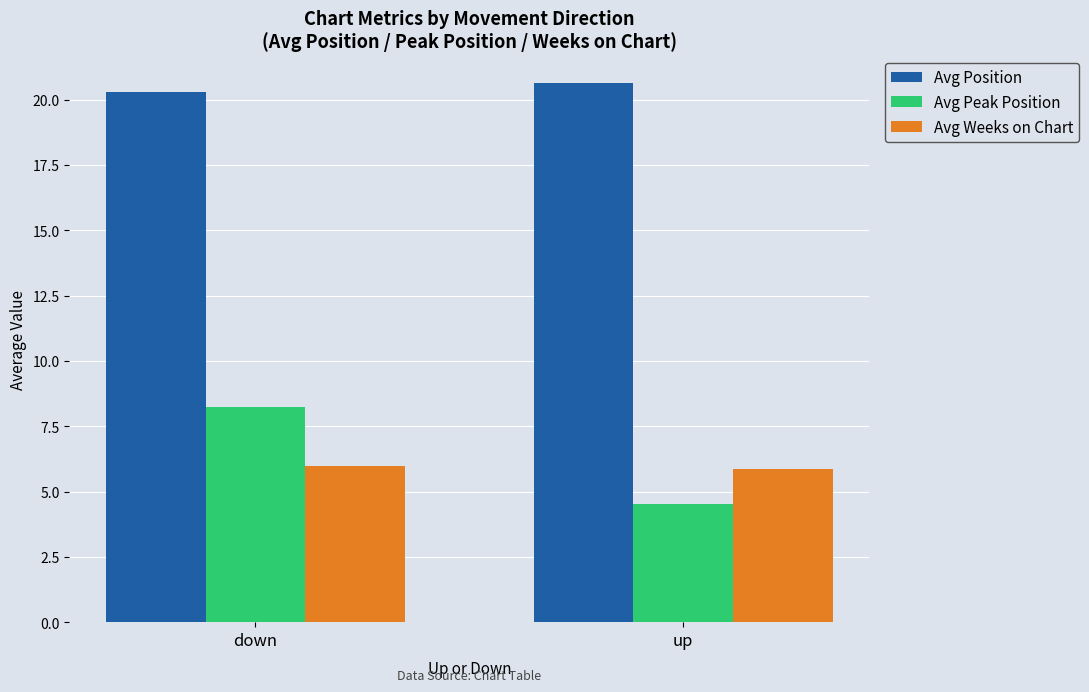

What is the greatest value displayed?

20.7